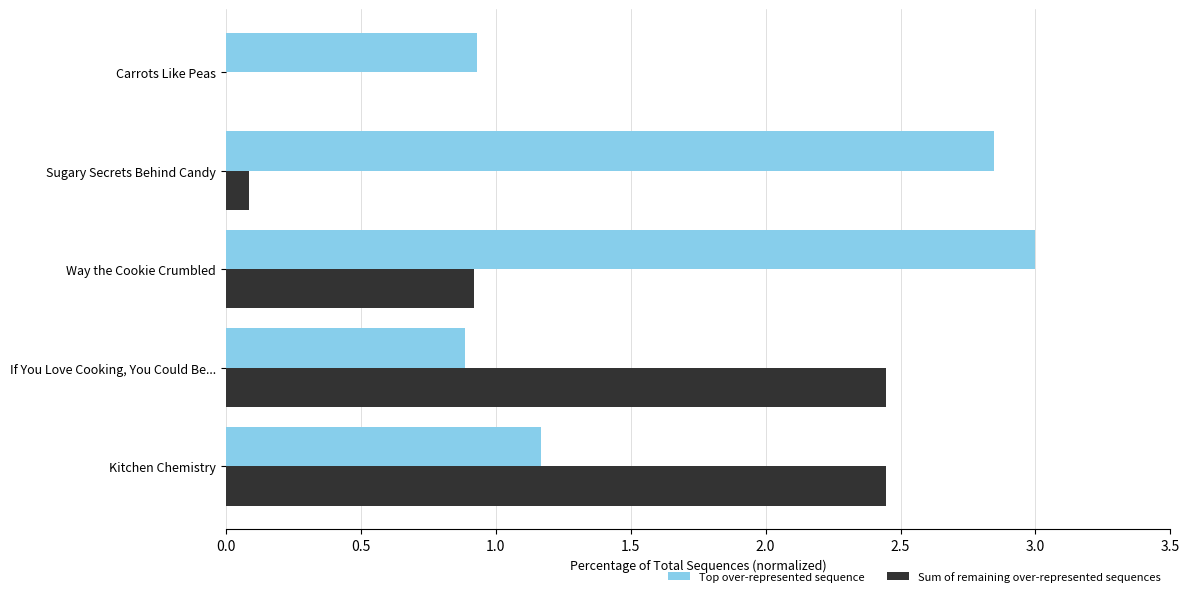

What is the average value of the Top over-represented sequence series?

1.8